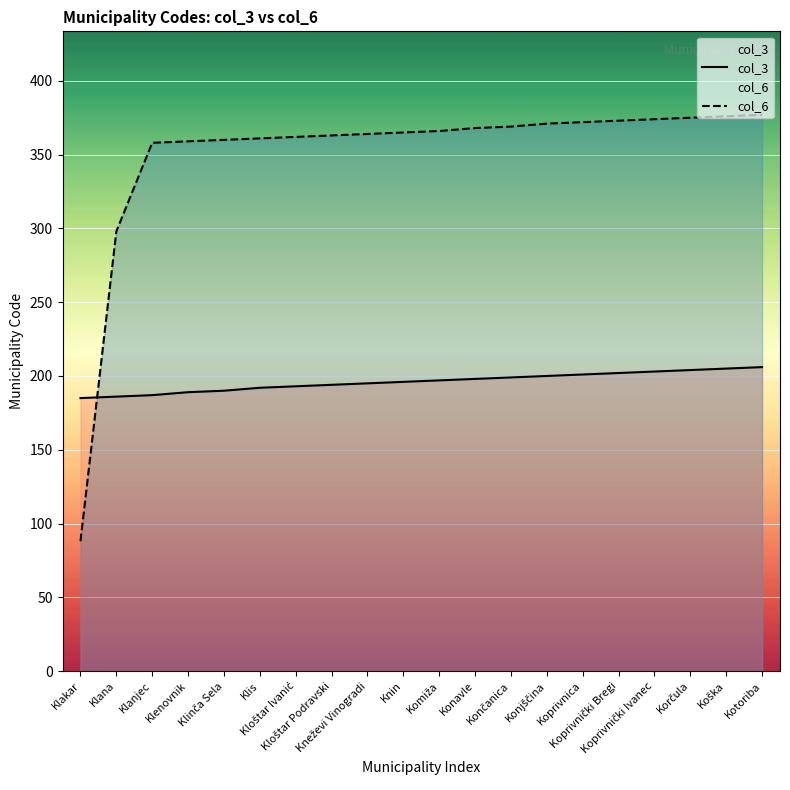

Which series has the widest spread of values?

col_6